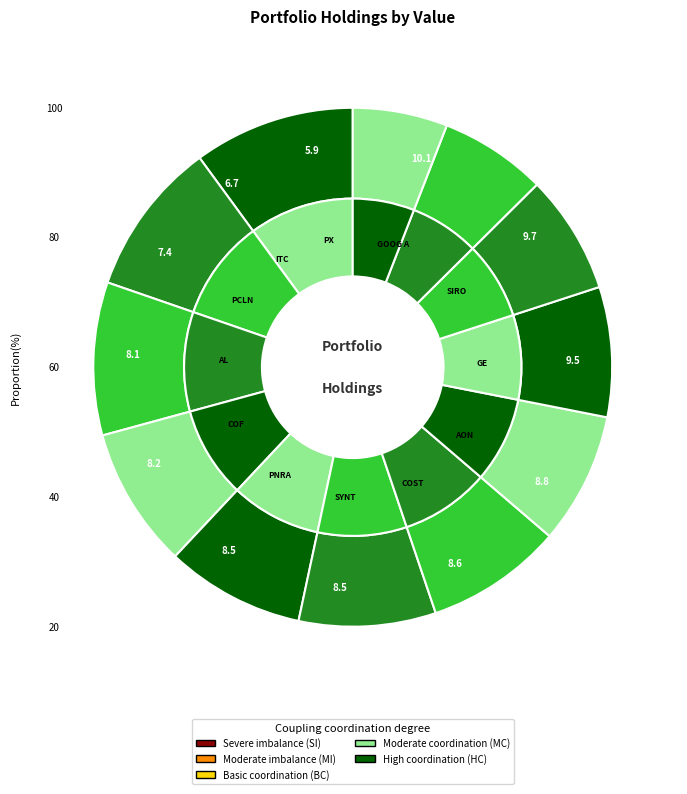

To the nearest percent, what percentage of the pie is ITC HLDGS?

7%